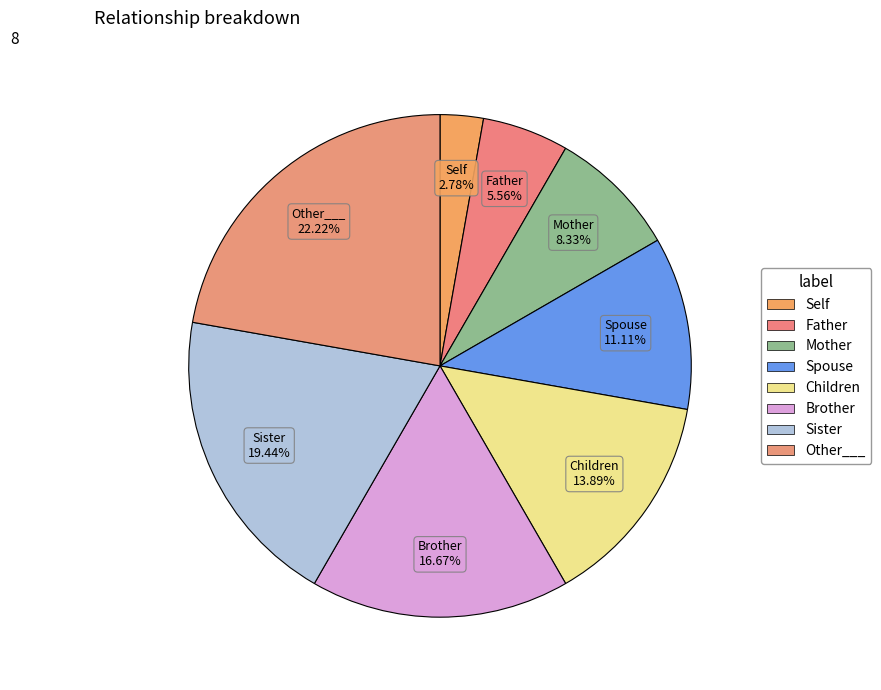

To the nearest percent, what portion does Other___ represent?

22%